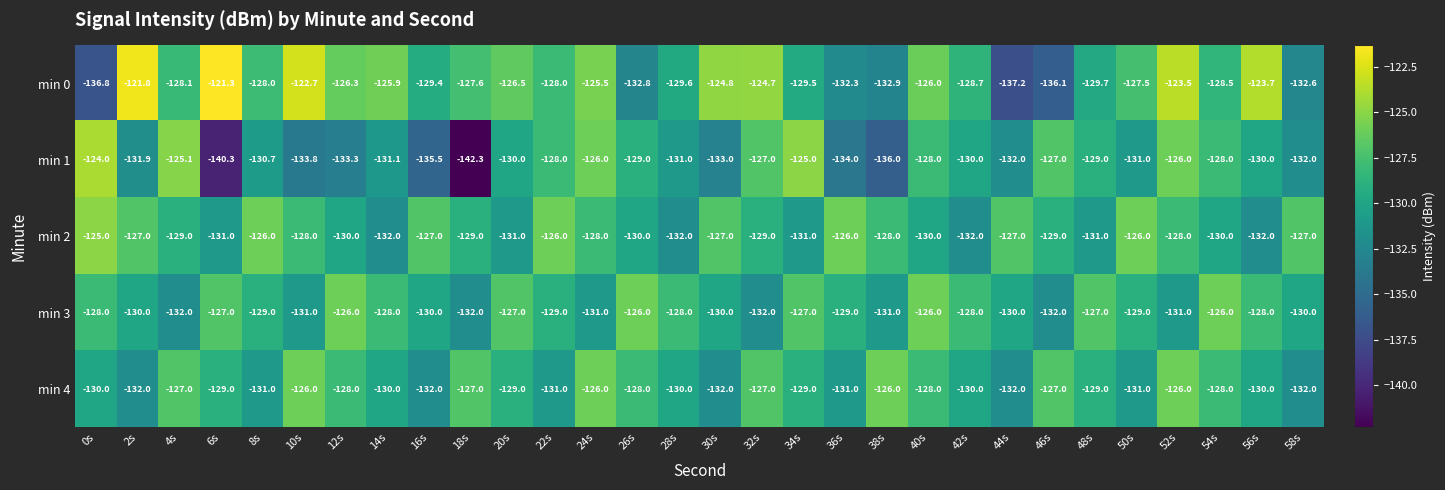

The min 0 series shows -28.2 at 44s. True or false?

False